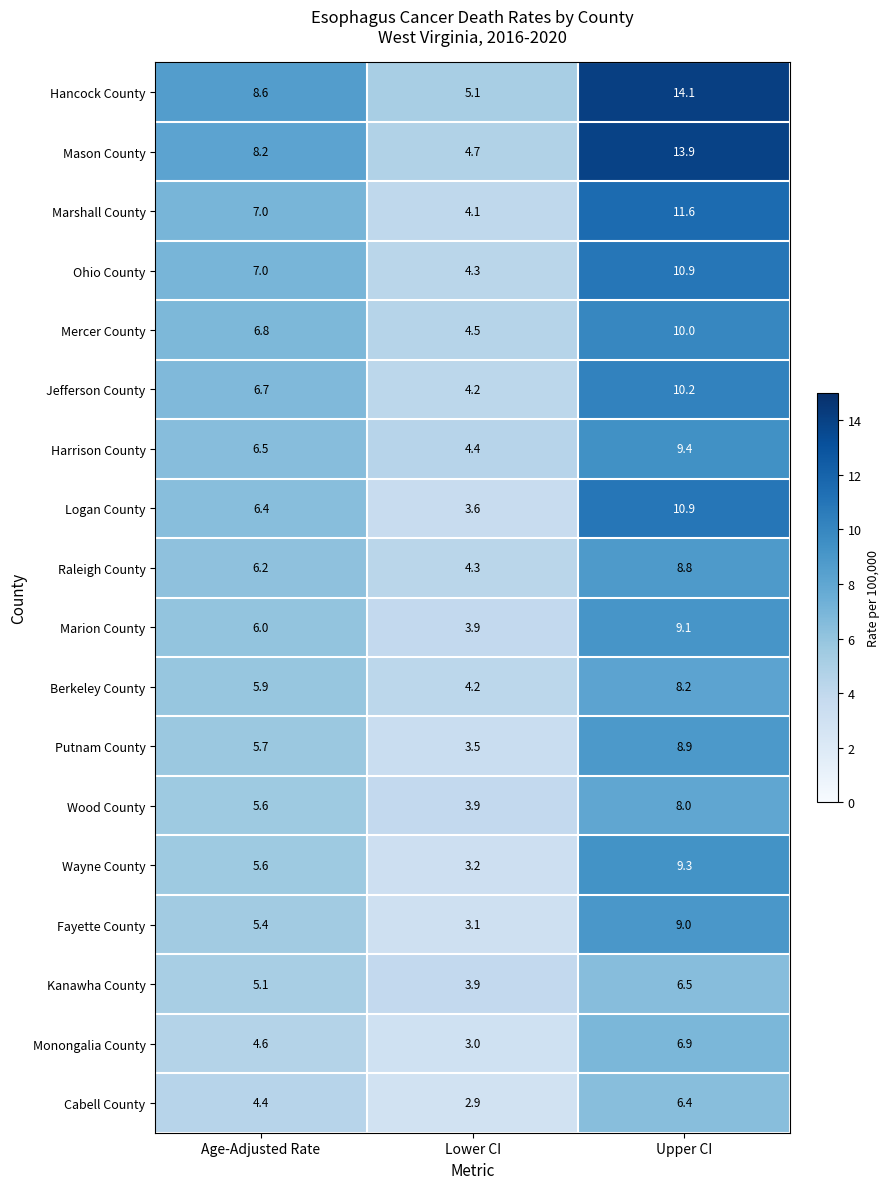

What is the highest value of the Kanawha County series?

6.5